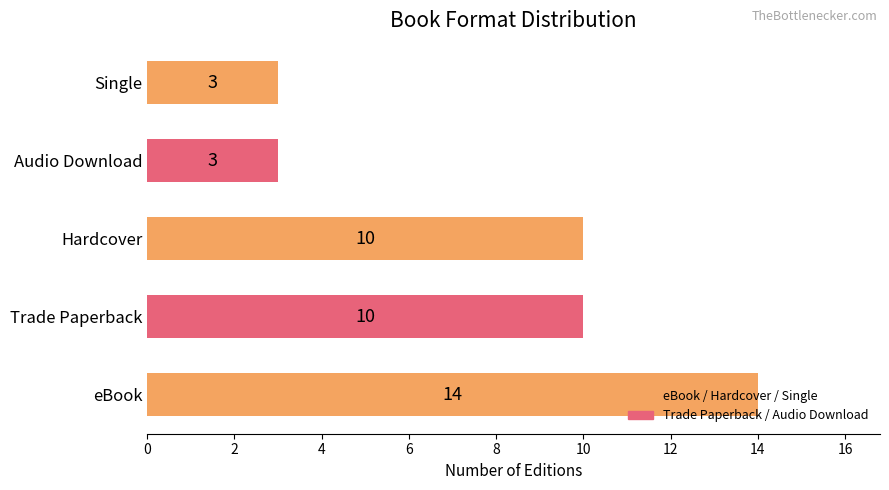

Read the value at Trade Paperback, to the nearest 10.

10